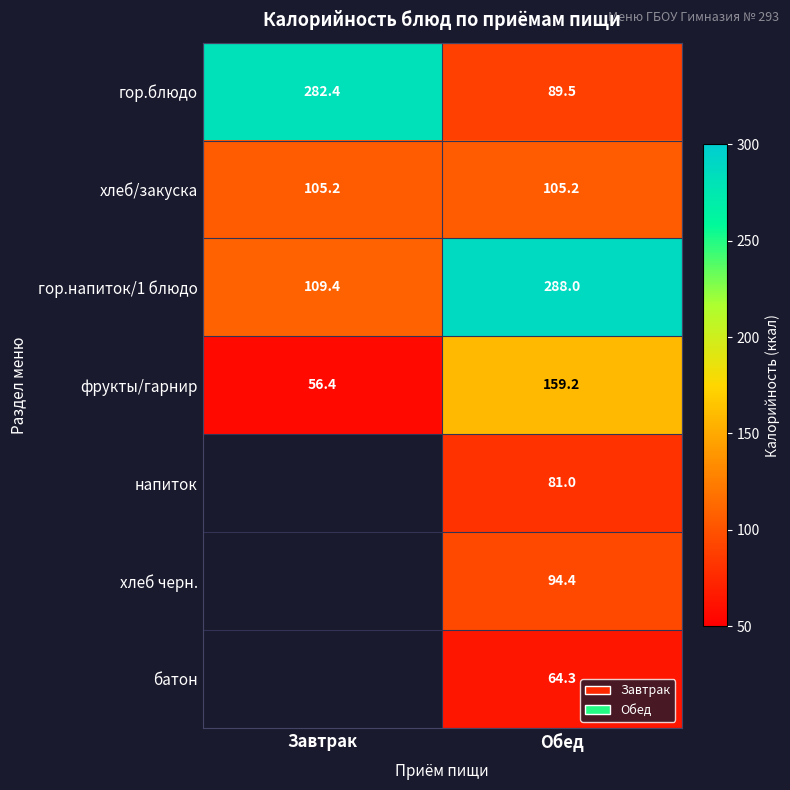

Count the number of categories in the chart.

2